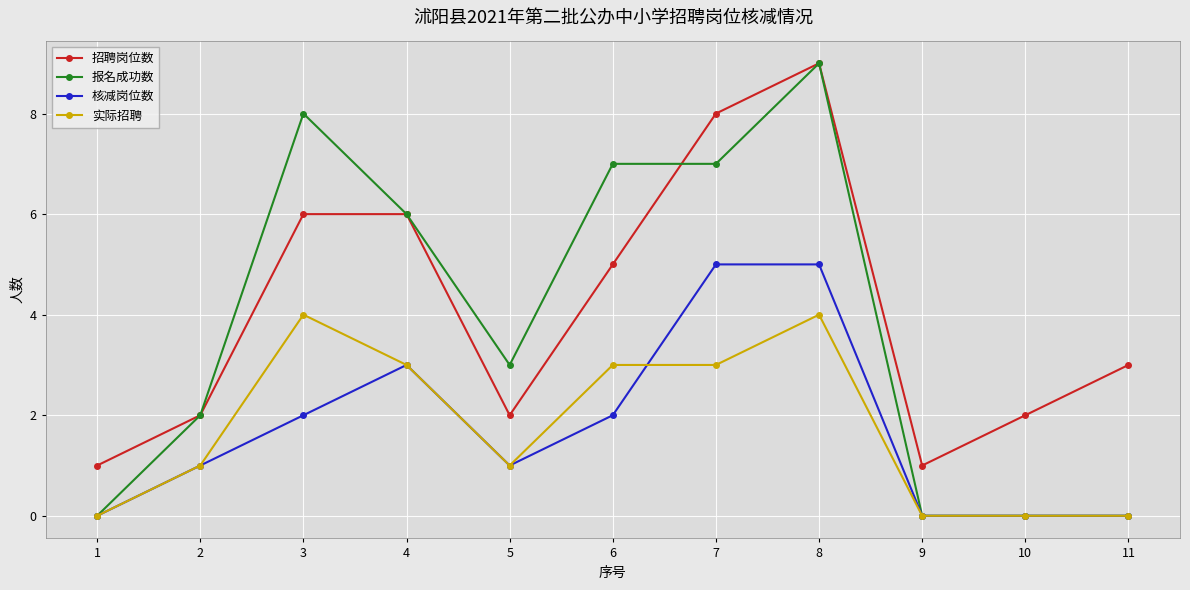

What is the value of the 报名成功数 point at the 8th from the left?

9